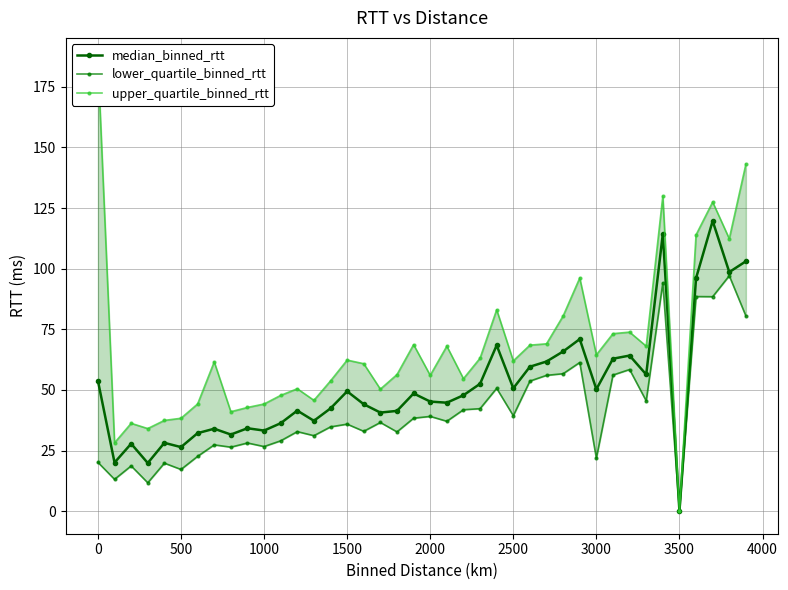

Is it true that median_binned_rtt equals 33.2 at 1000?

True